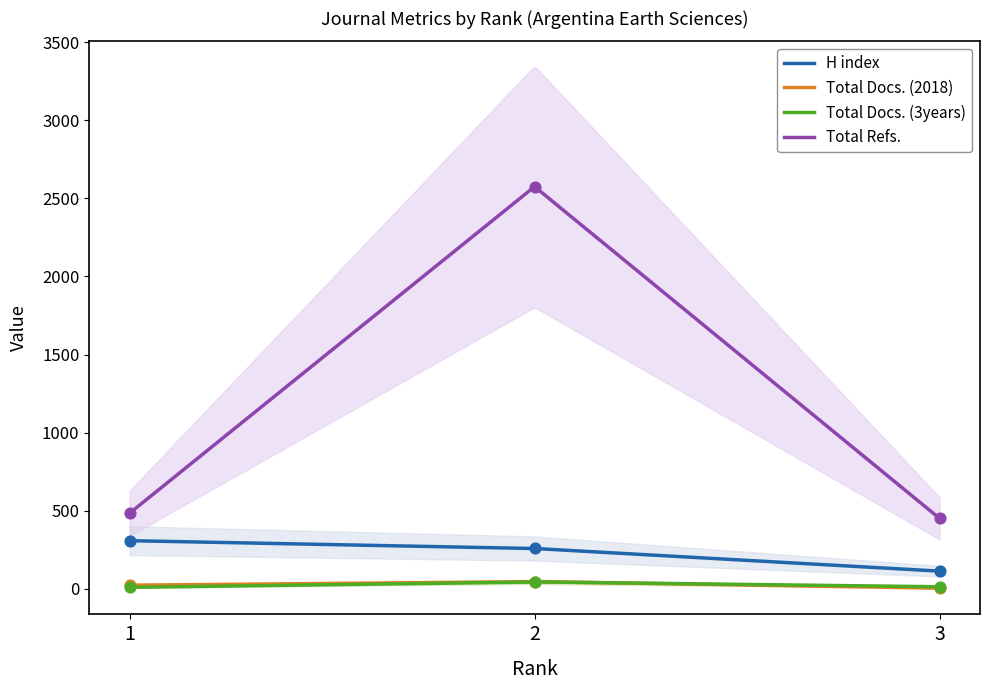

Is the value of Total Docs. (3years) at 1 greater than the value of H index at 1?

No